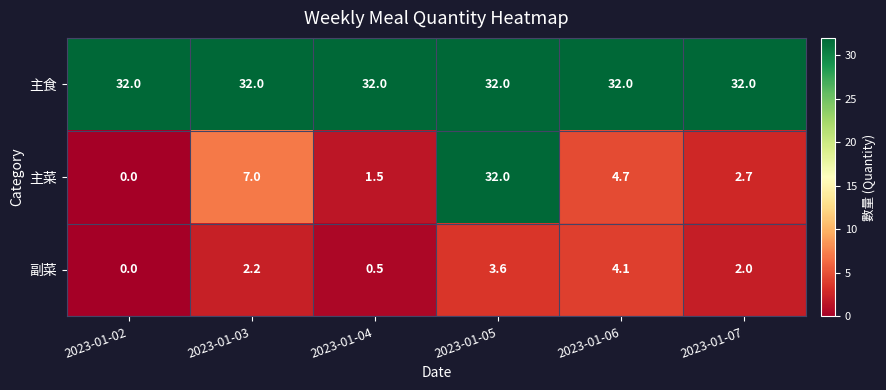

What is the greatest value displayed?

32.0